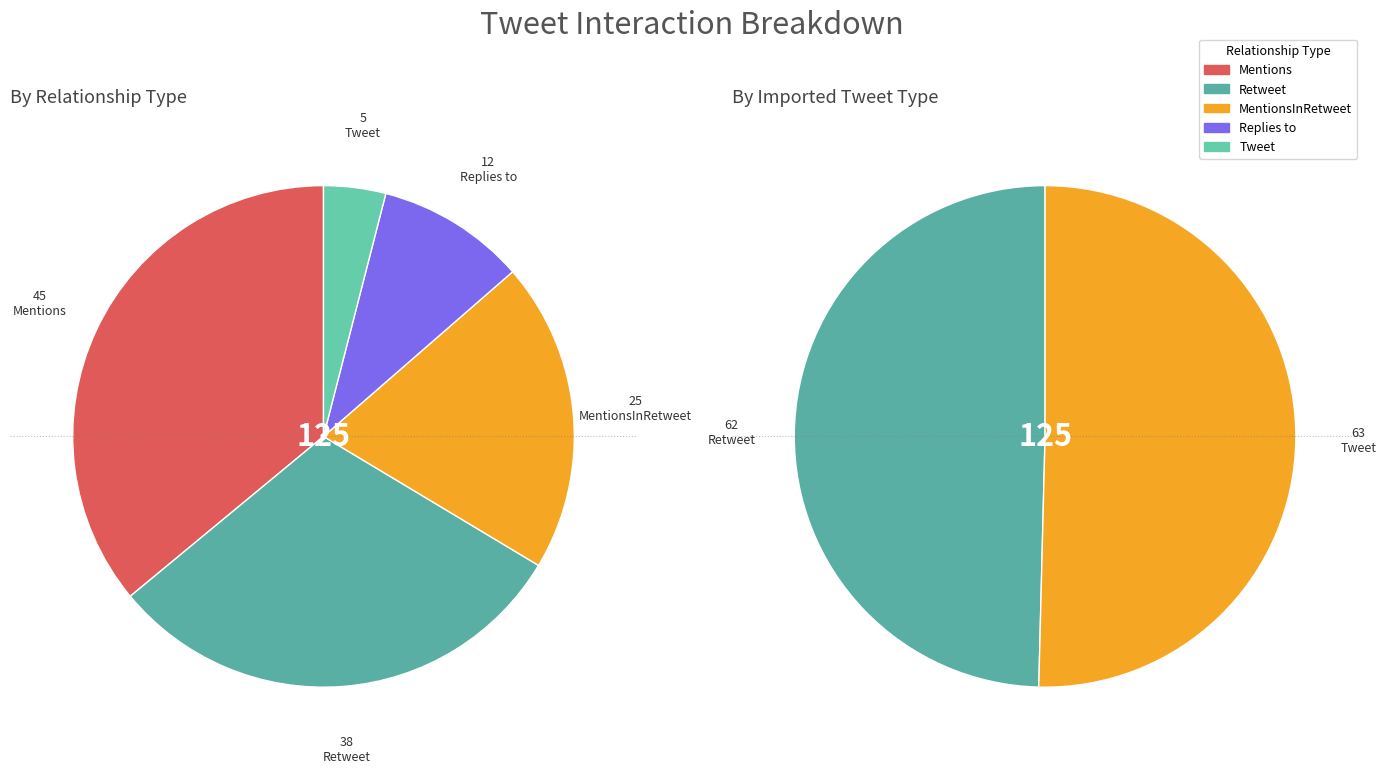

What percentage is the Retweet slice, to the nearest percent?

30%